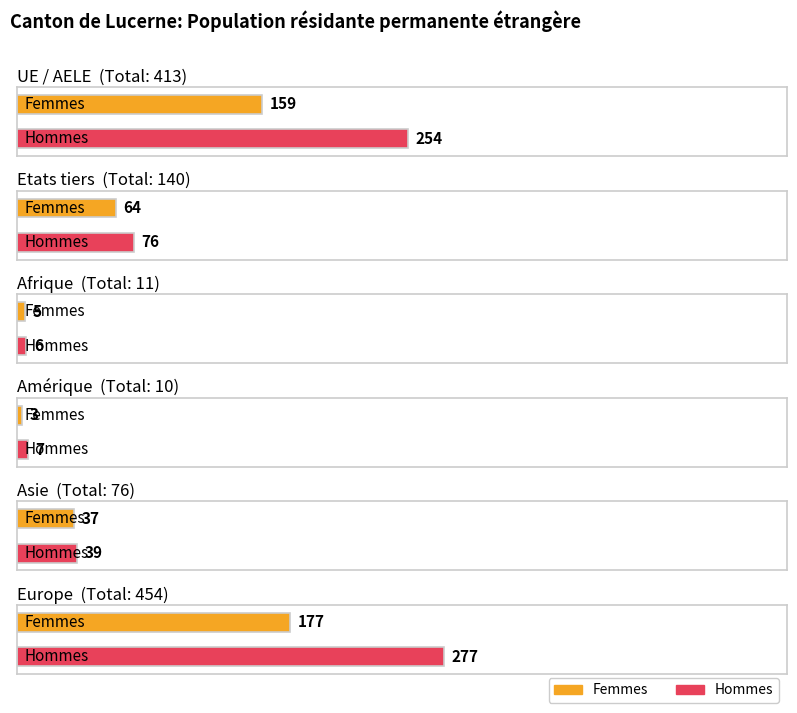

What is the difference between the highest and lowest values at Etats tiers?

12